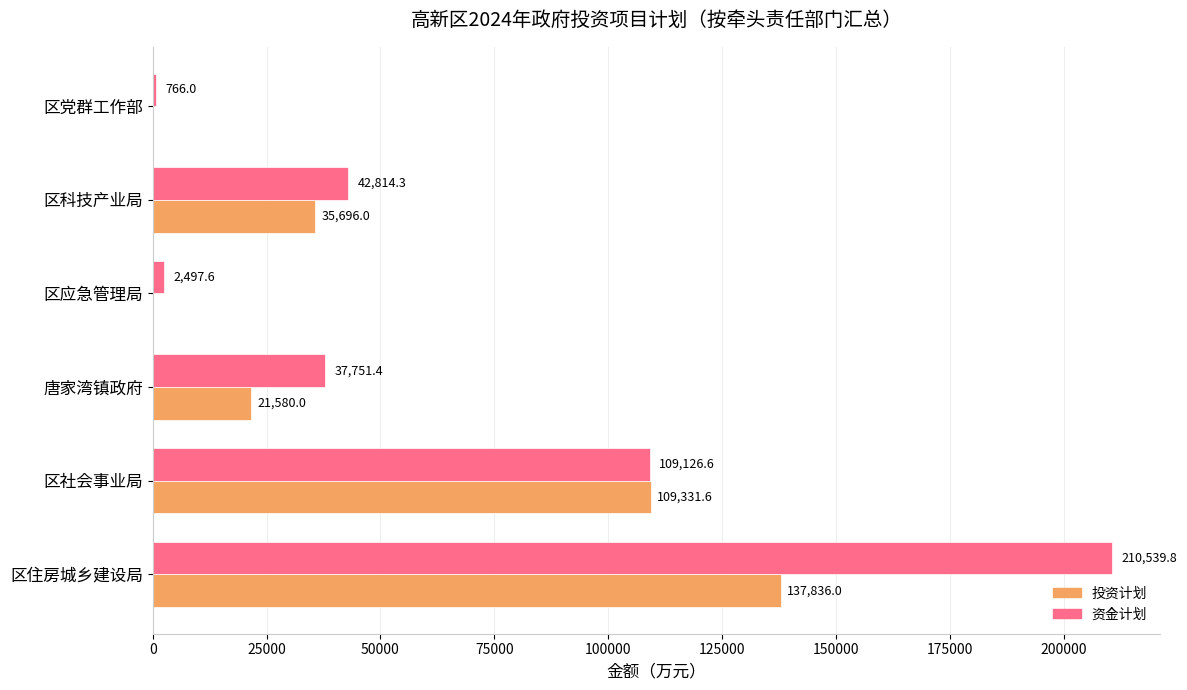

Which series has the largest range (max minus min)?

资金计划